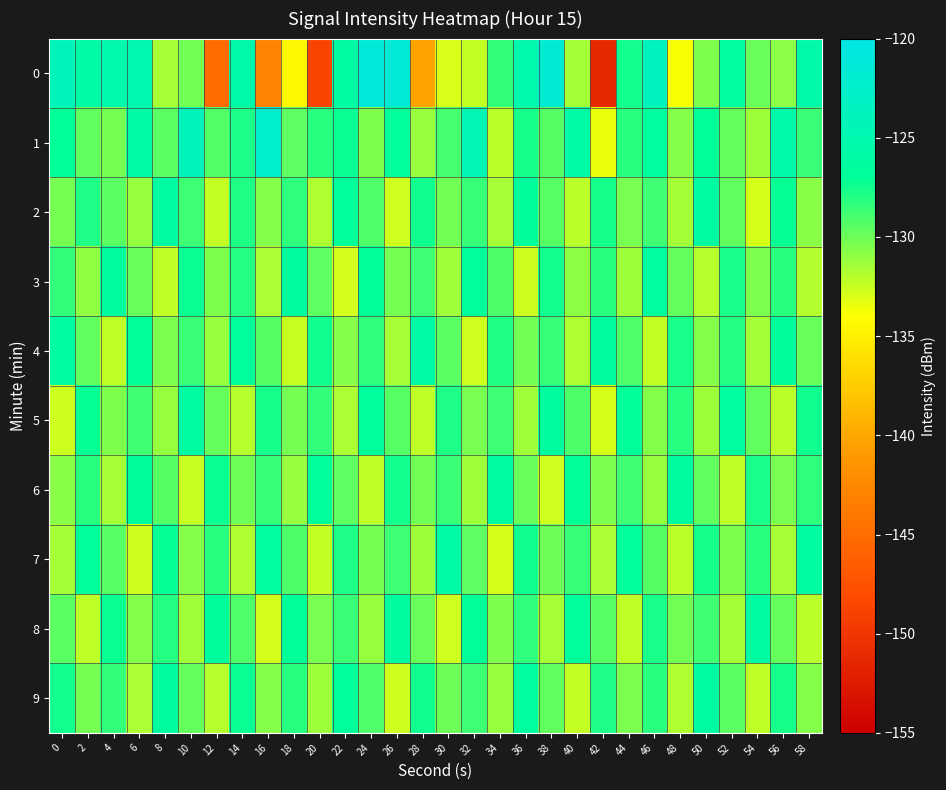

What is the greatest value displayed?

-121.3